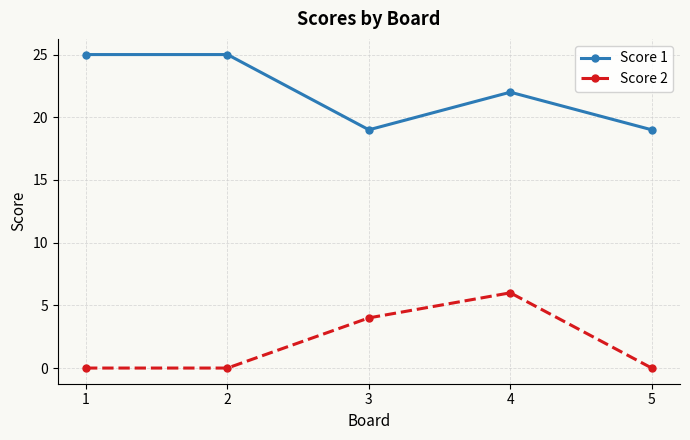

What is the value of the Score 1 point at the 2nd from the left?

25